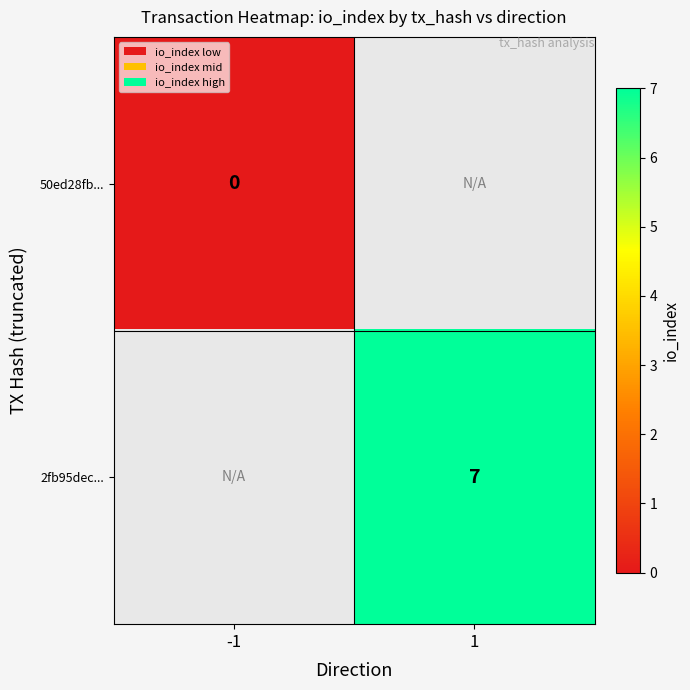

True or false: 2fb95dec... has a value of 7 at 1.

True